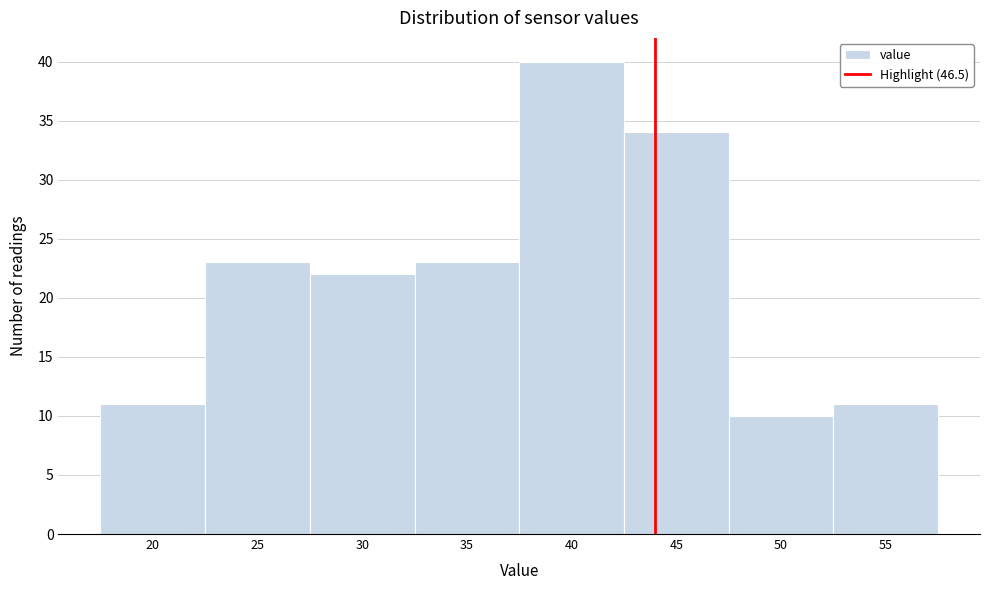

Reading left to right, what are all the values shown in this chart?

20=11	25=23	30=22	35=23	40=40	45=34	50=10	55=11